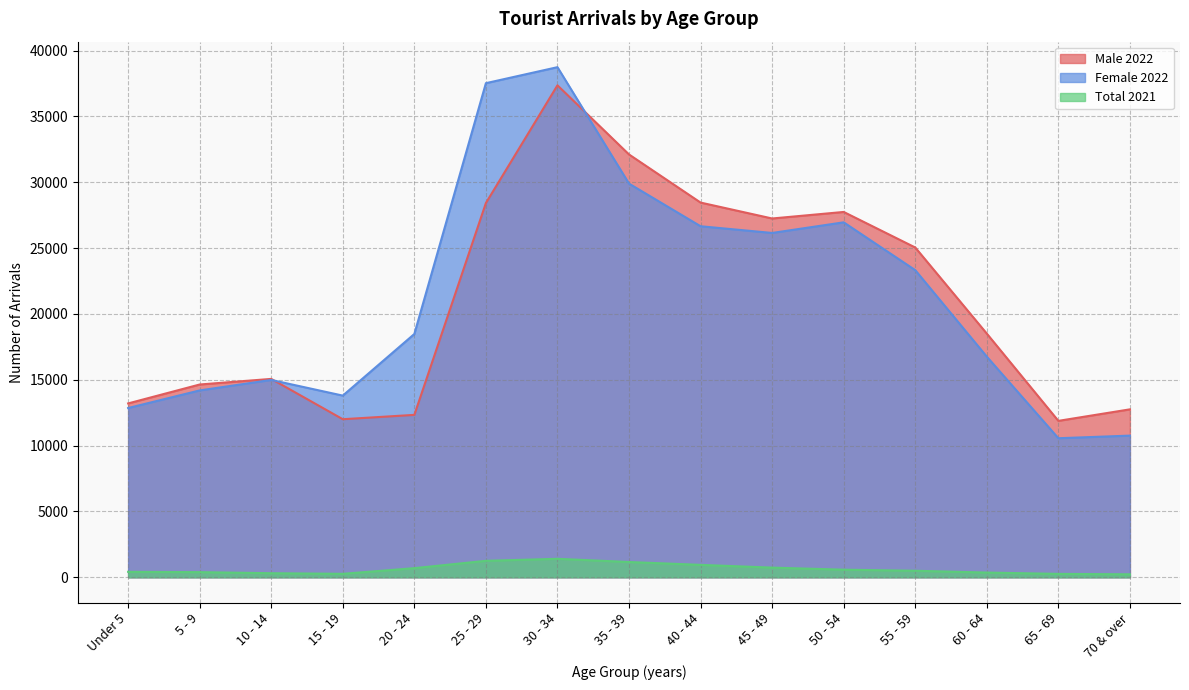

In Male 2022, how many points are lower than both neighbors (excluding endpoints)?

3